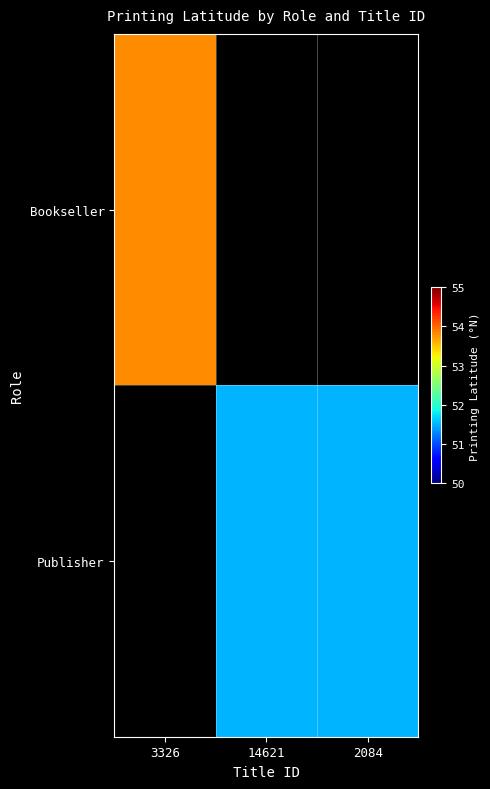

The Bookseller series shows 53.8 at 3326. True or false?

True